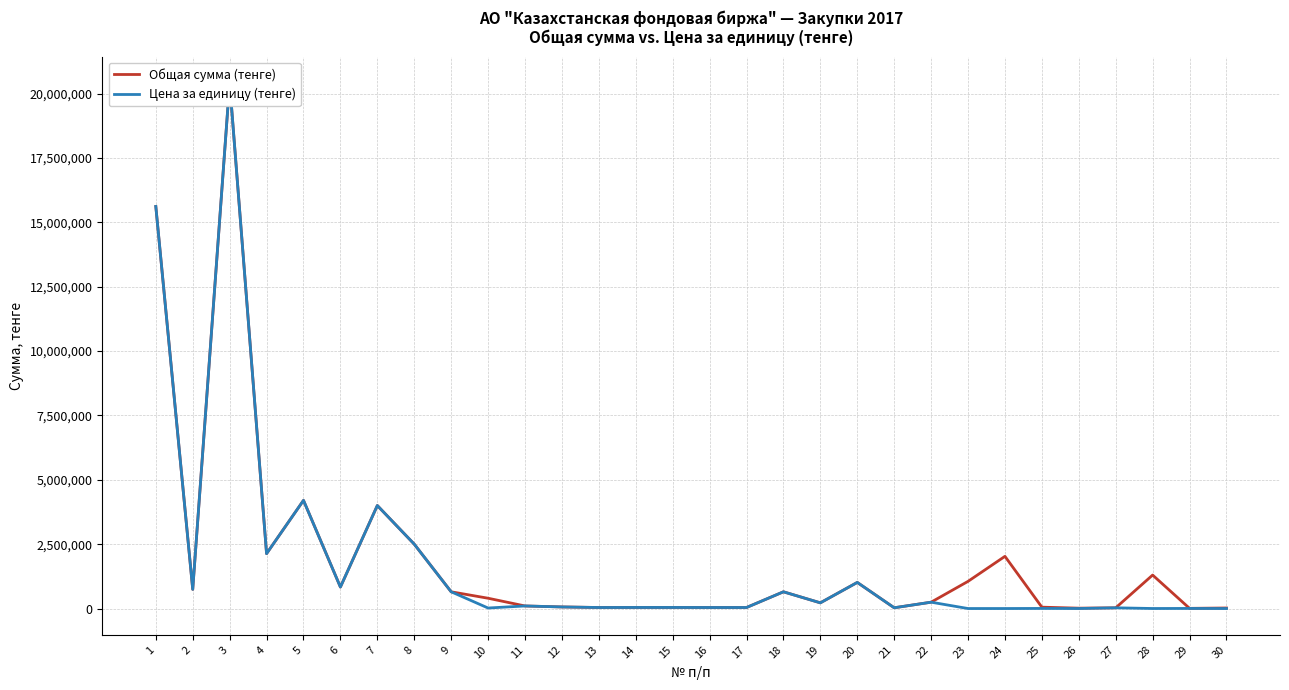

Rank the series by their average value, from lowest to highest.

Цена за единицу (тенге), Общая сумма (тенге)